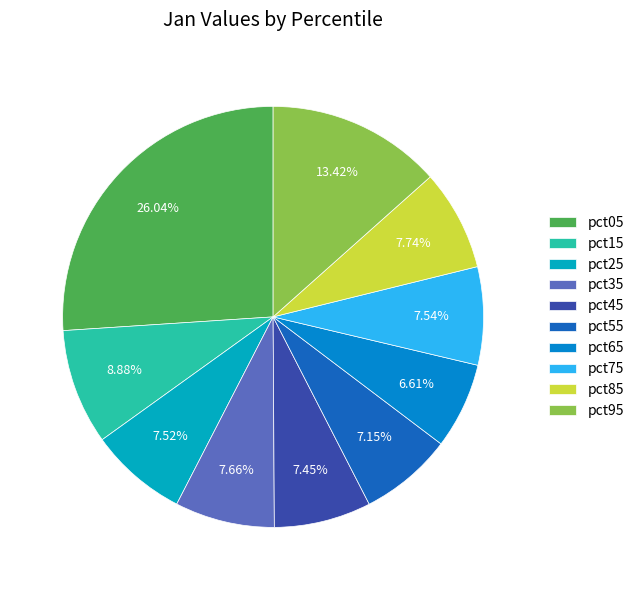

To the nearest percent, what is the combined percentage of pct95 and pct65?

20%